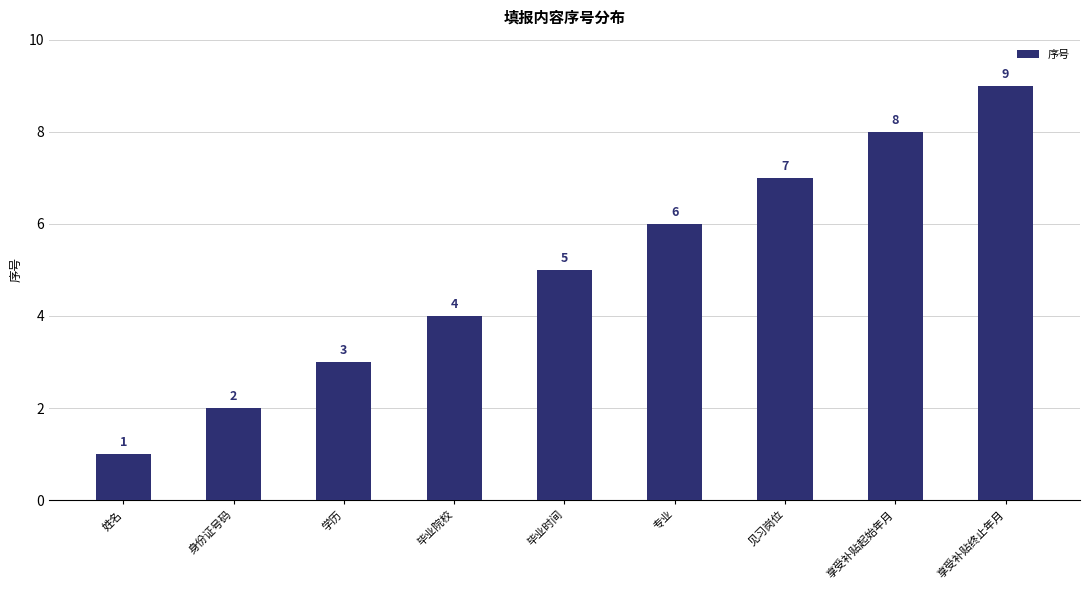

What is the change in value from 学历 to 毕业时间?

+2